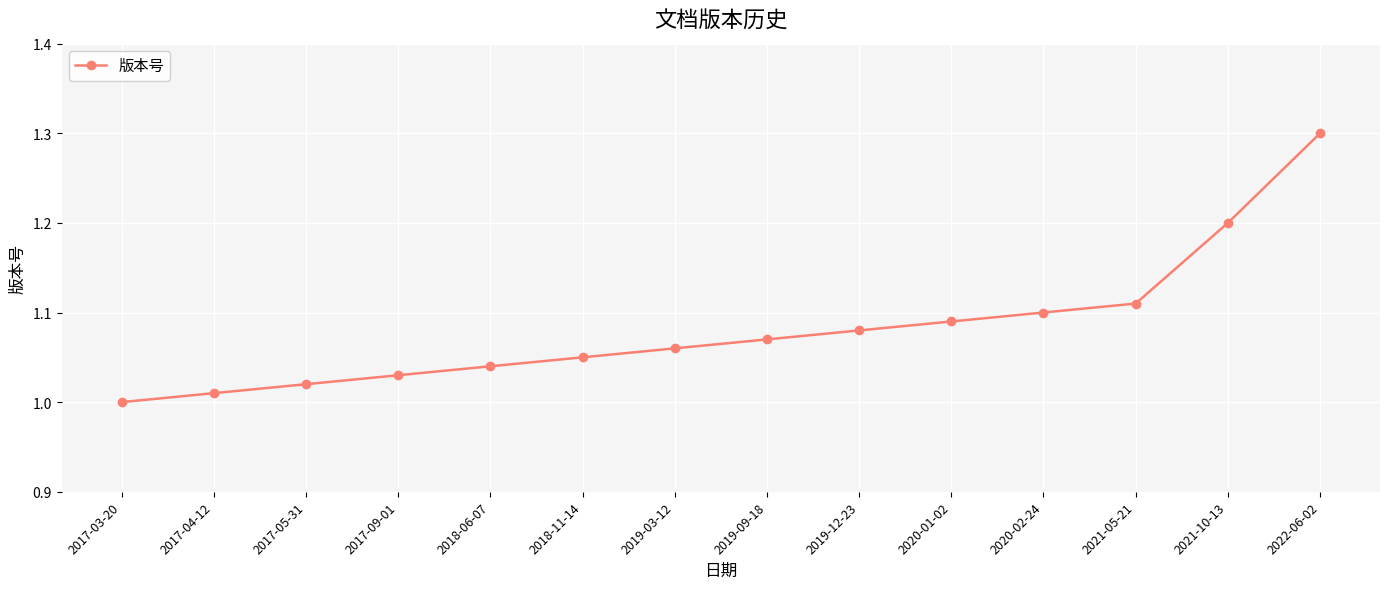

How many lines are shown in the chart?

1